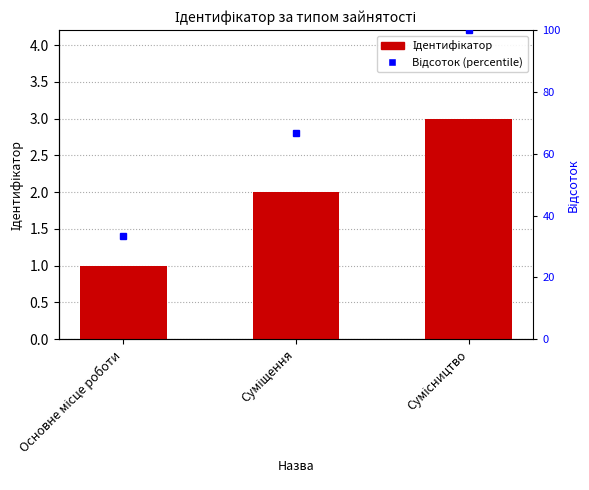

What is the difference between the values at Основне місце роботи and Суміщення?

1